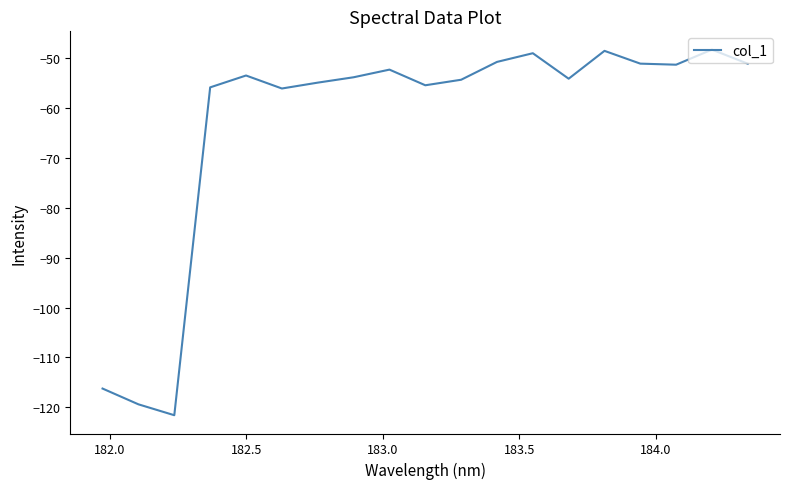

What is the difference between the maximum and minimum values?

73.3